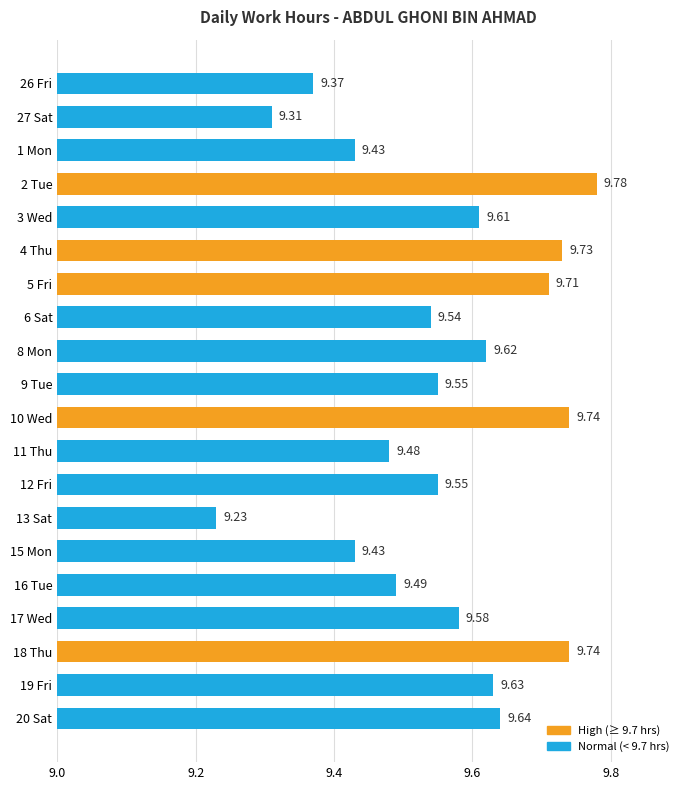

What is the sum of all values?

191.2